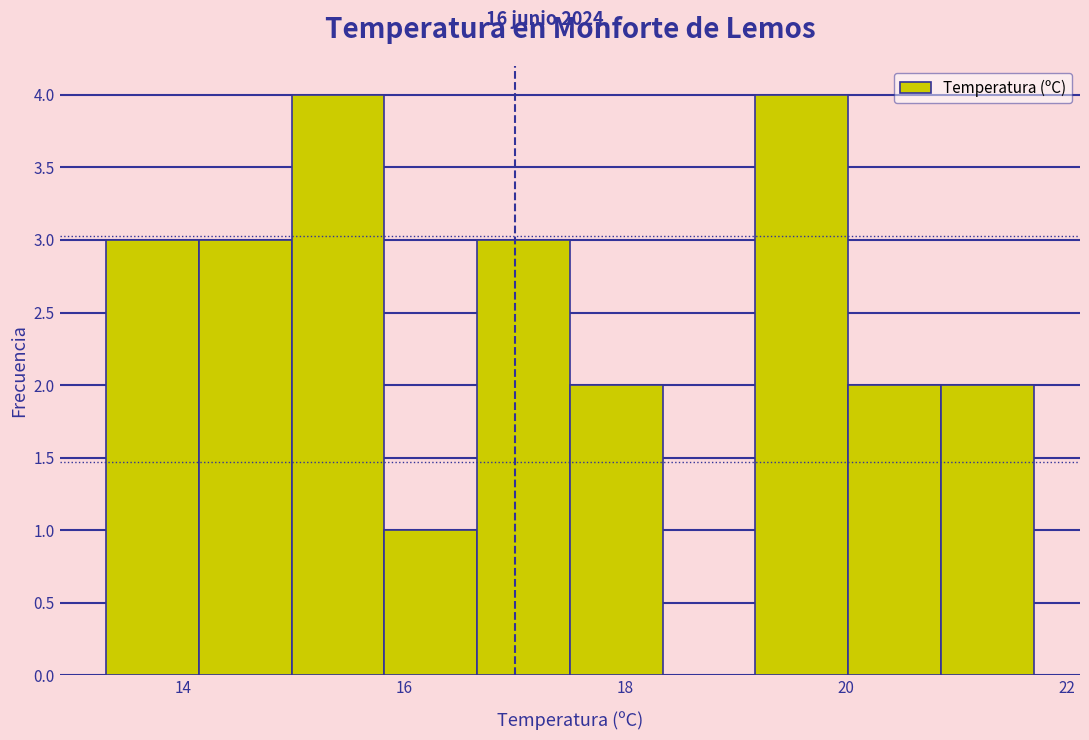

Reading left to right, list every bar in this chart as the range it spans on the x-axis followed by its height. Neither the bar edges nor the heights are printed on the chart, so give them approximately, as read against the axes.

13.30 to 14.14: 3
14.14 to 14.98: 3
14.98 to 15.82: 4
15.82 to 16.66: 1
16.66 to 17.50: 3
17.50 to 18.34: 2
18.34 to 19.18: 0
19.18 to 20.02: 4
20.02 to 20.86: 2
20.86 to 21.70: 2